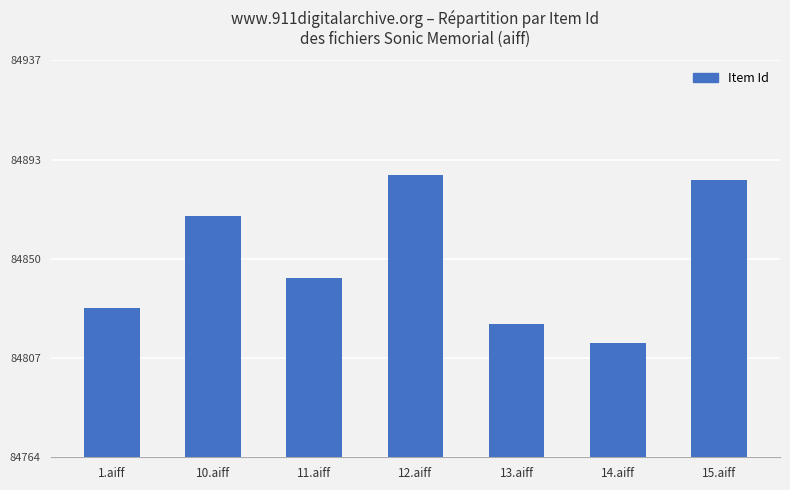

List the labels in order of value, largest first.

12.aiff, 15.aiff, 10.aiff, 11.aiff, 1.aiff, 13.aiff, 14.aiff